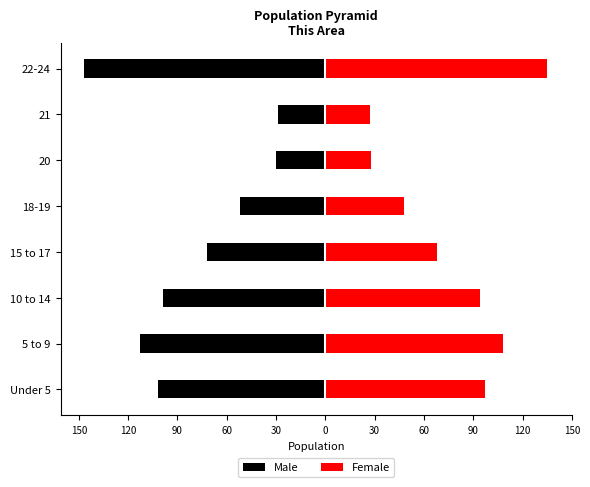

True or false: Female has a value of 18 at 20.

False